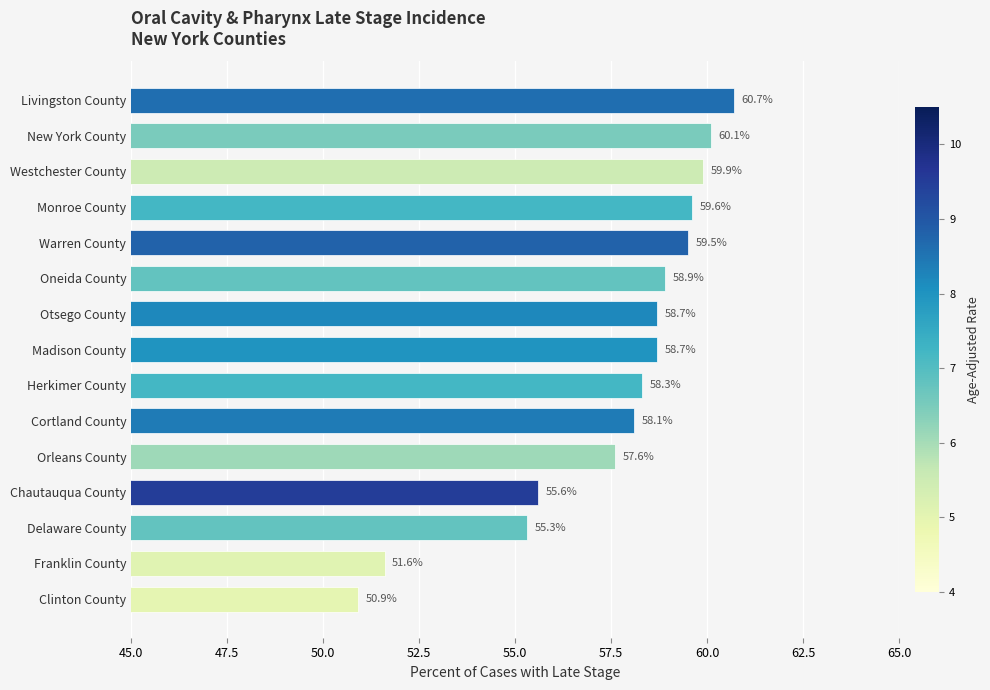

Which category has the highest value across all series?

Livingston County